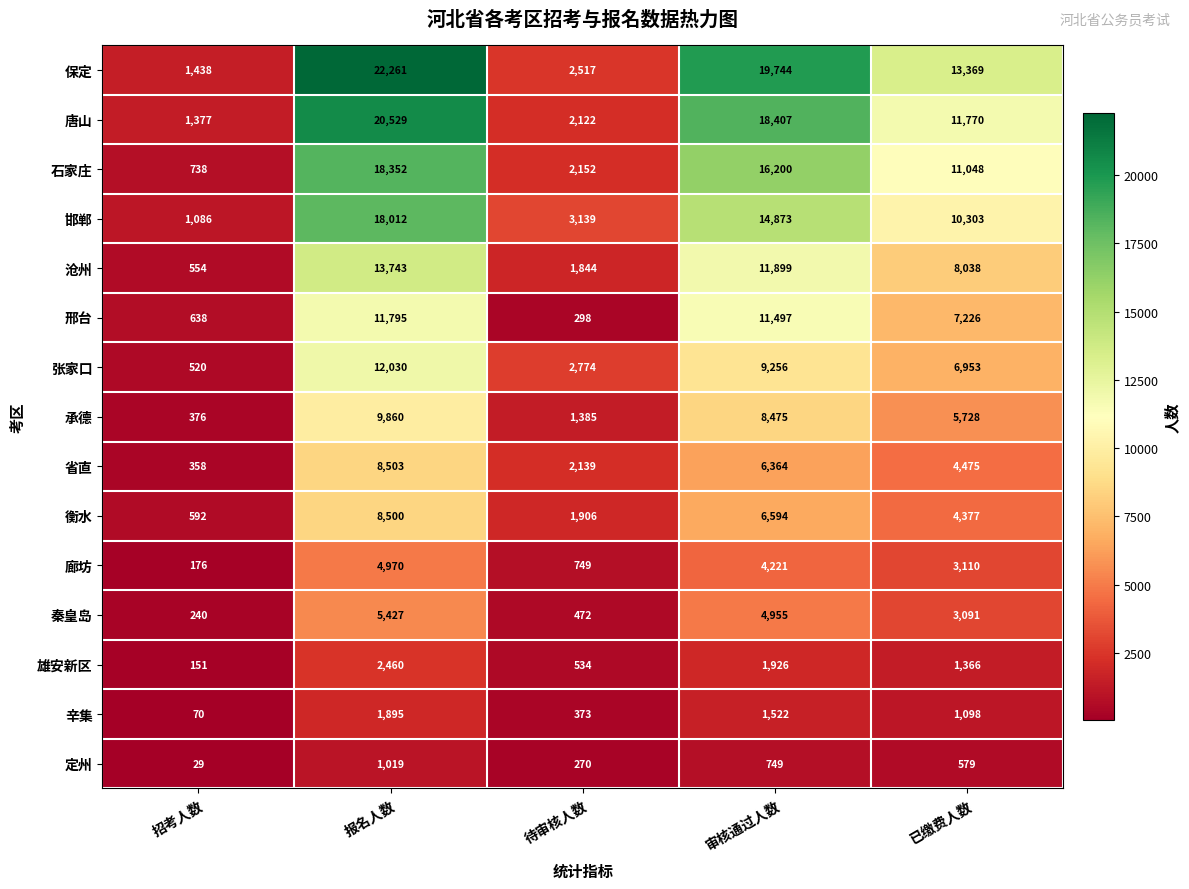

Rank the series by their maximum value, from lowest to highest.

定州, 辛集, 雄安新区, 廊坊, 秦皇岛, 衡水, 省直, 承德, 邢台, 张家口, 沧州, 邯郸, 石家庄, 唐山, 保定